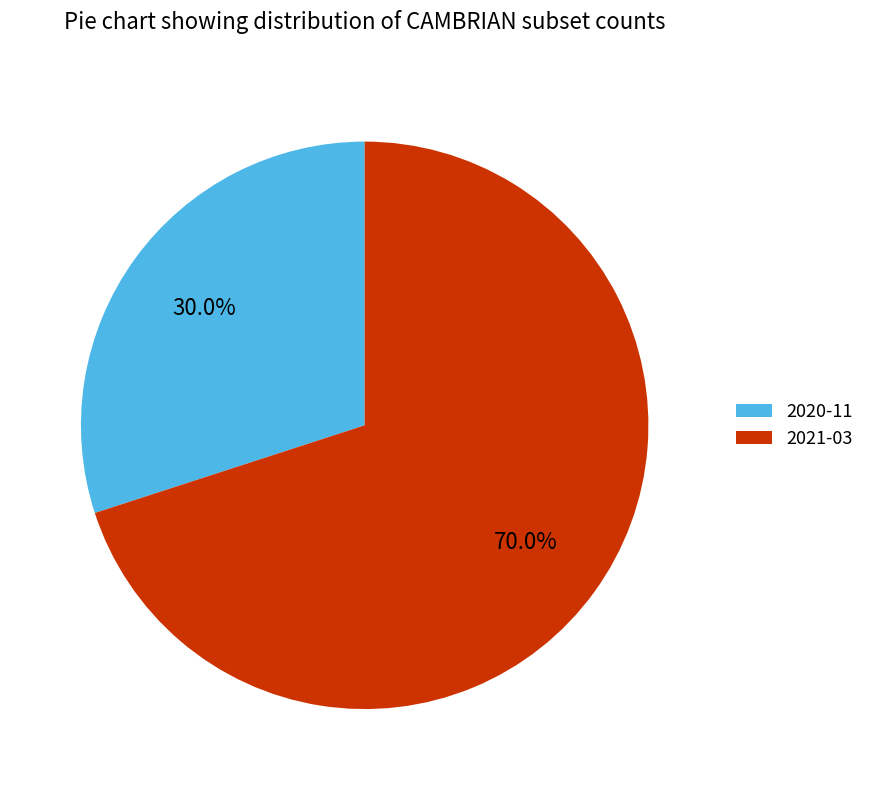

To the nearest percent, what portion does 2021-03 represent?

70%